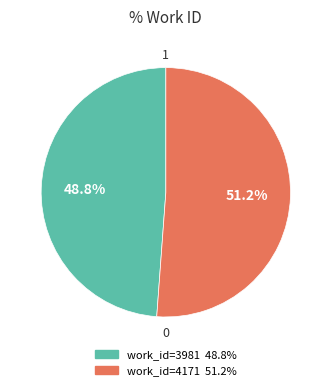

Does any single category account for the majority?

Yes